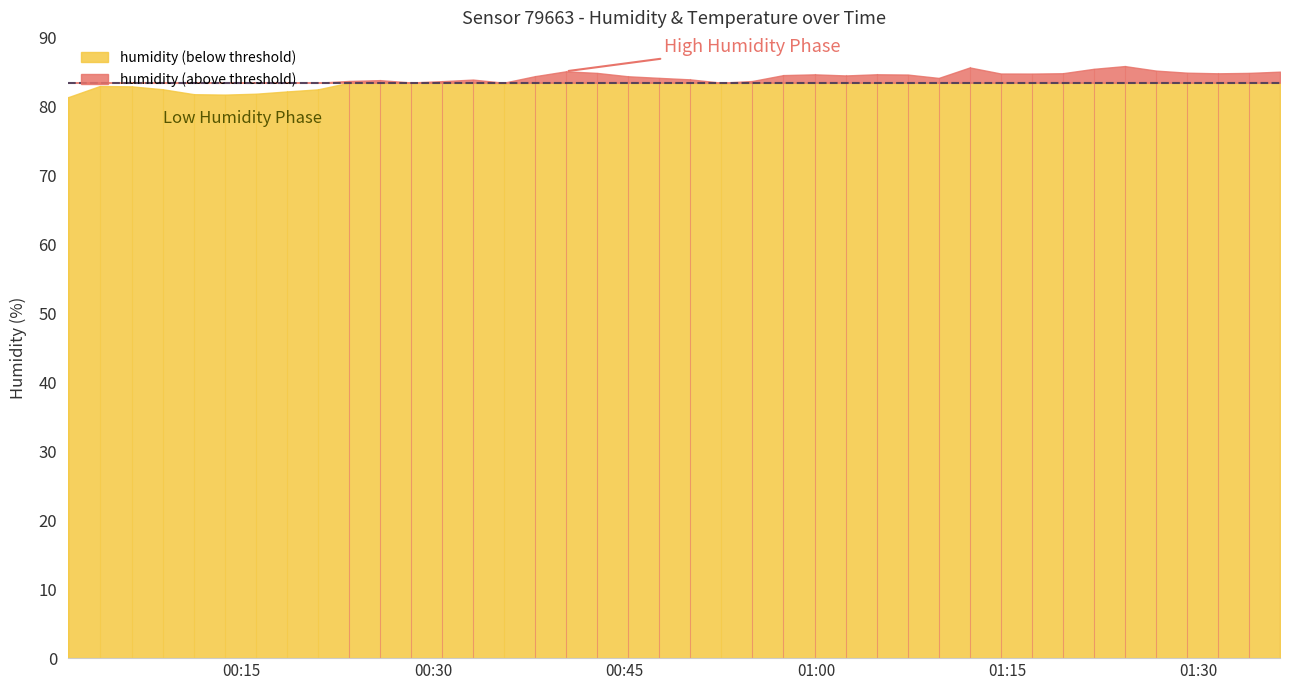

True or false: temperature and humidity intersect in this chart.

False